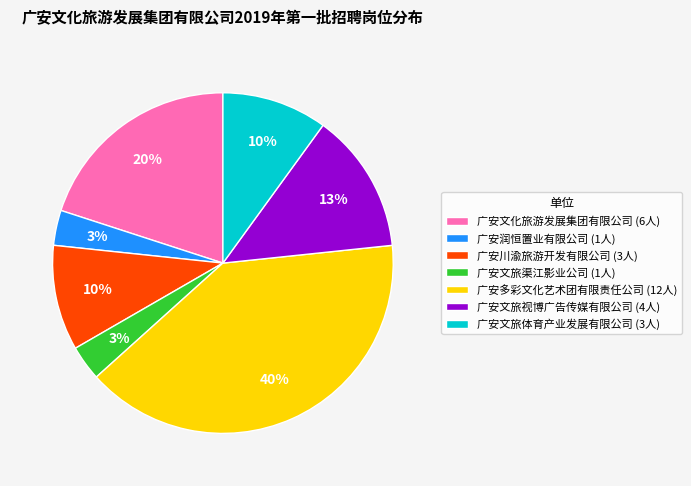

Approximately how many times larger is the value at 广安文旅视博广告传媒有限公司 (4人) compared to 广安文化旅游发展集团有限公司 (6人)?

0.7